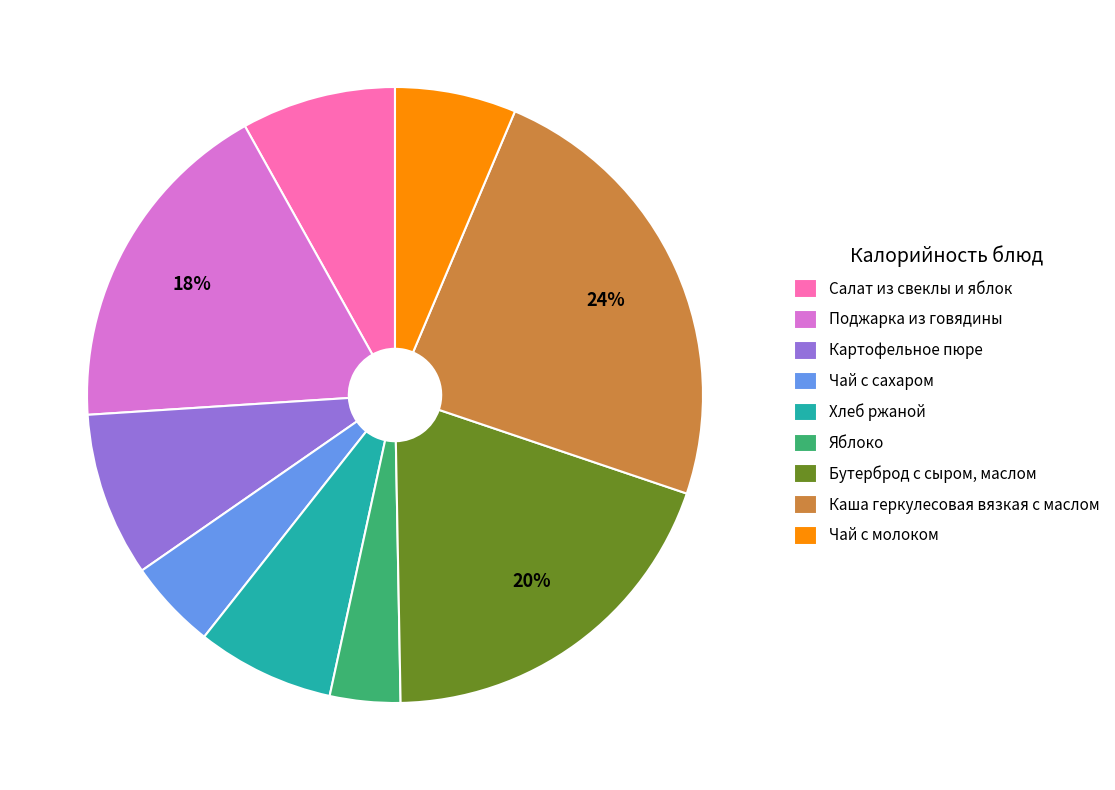

How many slices are in this pie chart?

9